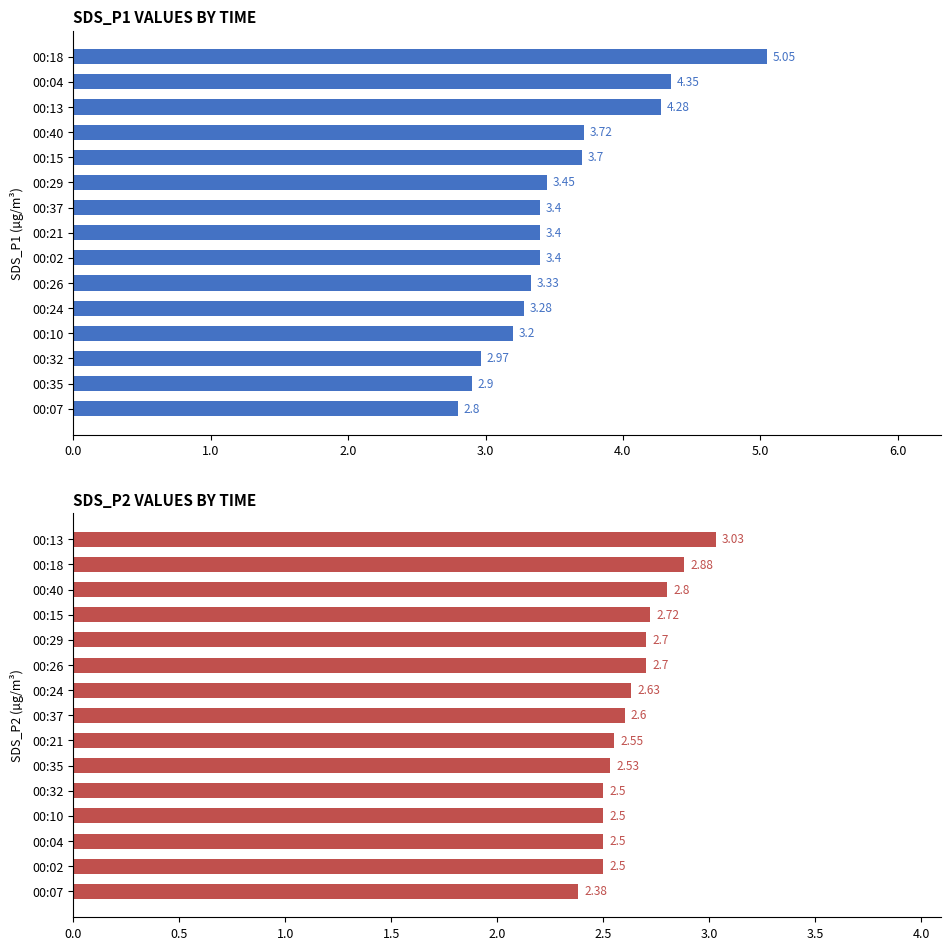

How many groups of bars are there?

15